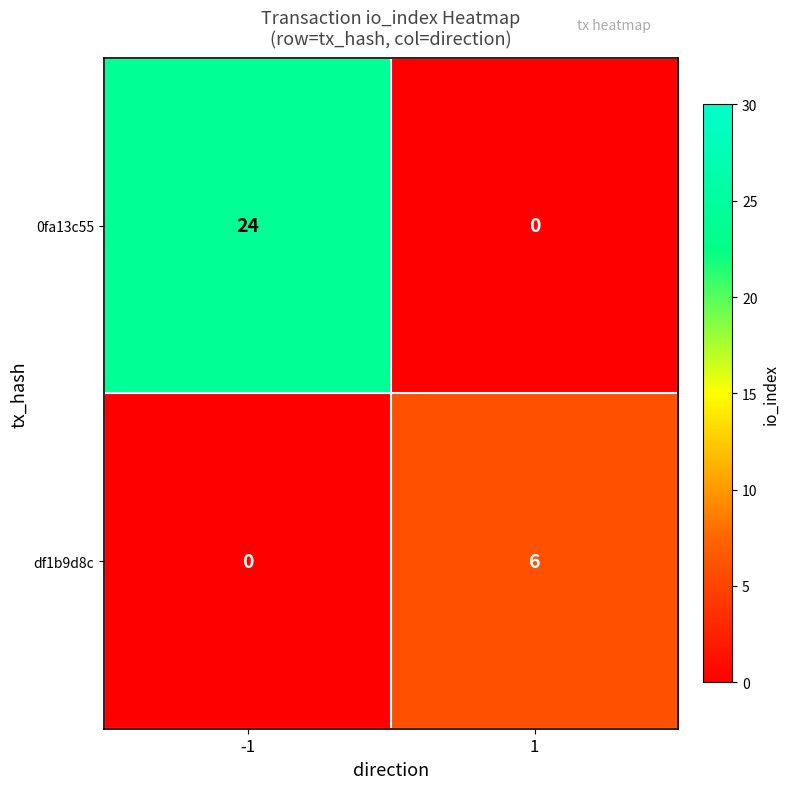

Which series changed the most between -1 and 1?

0fa13c55